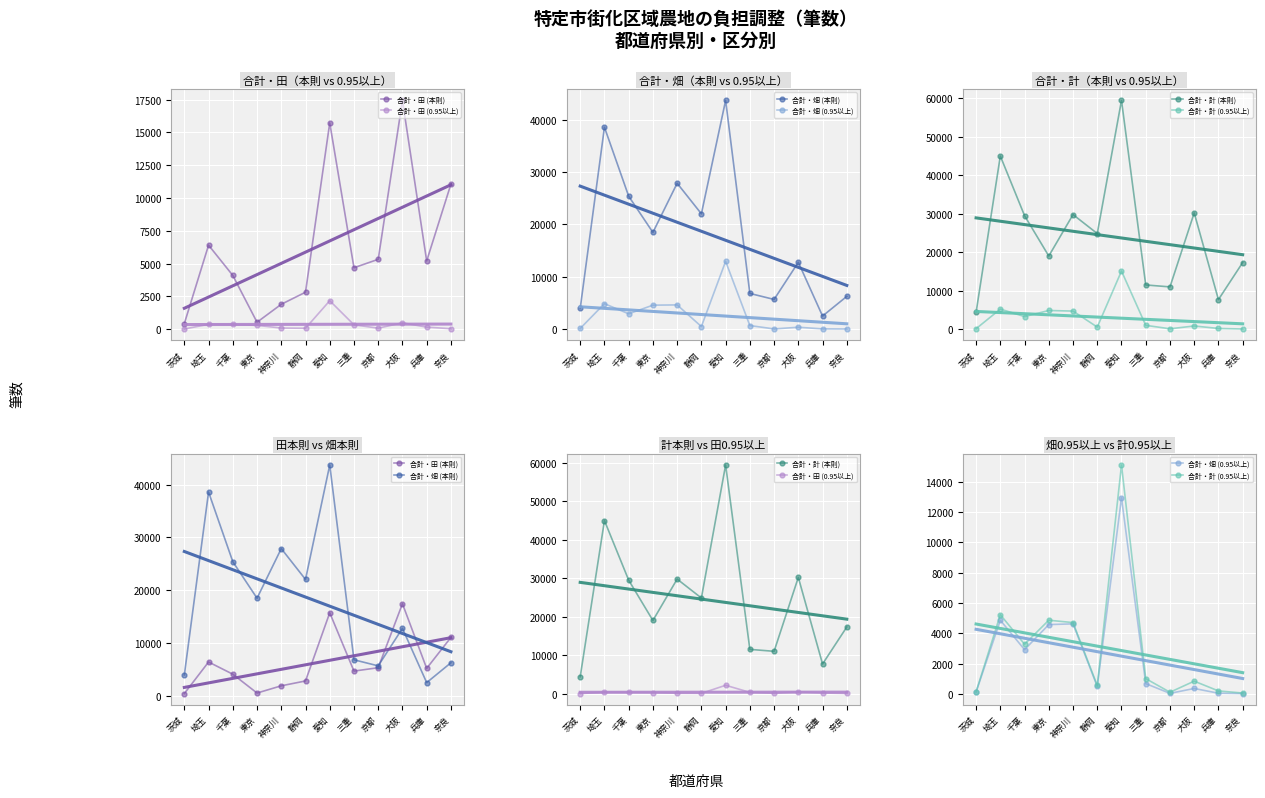

What position from the left is 茨城?

1